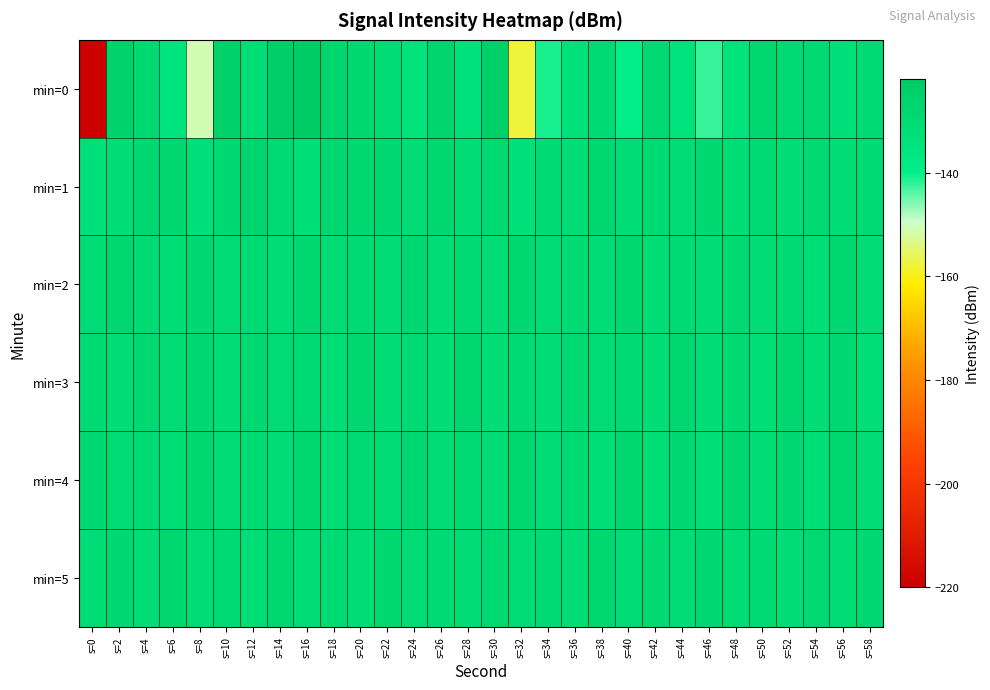

Which label corresponds to the smallest value in the chart?

s=0